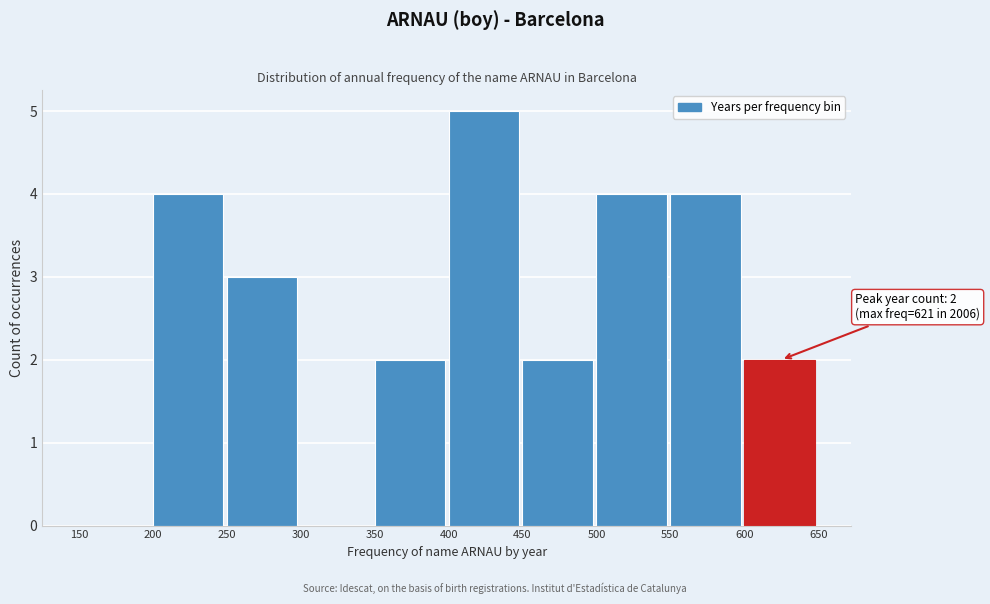

Which range on the x-axis has the tallest bar?

400 to 450